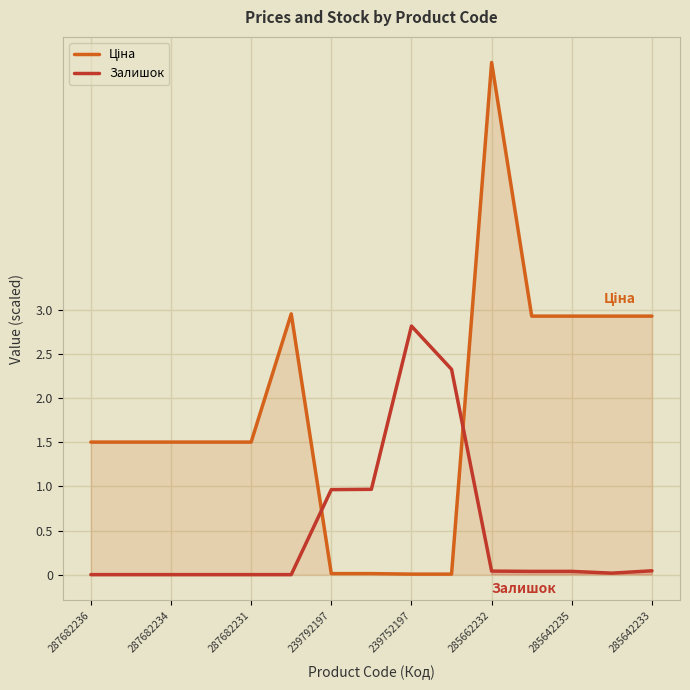

What are all the series names shown in the legend?

Ціна, Залишок